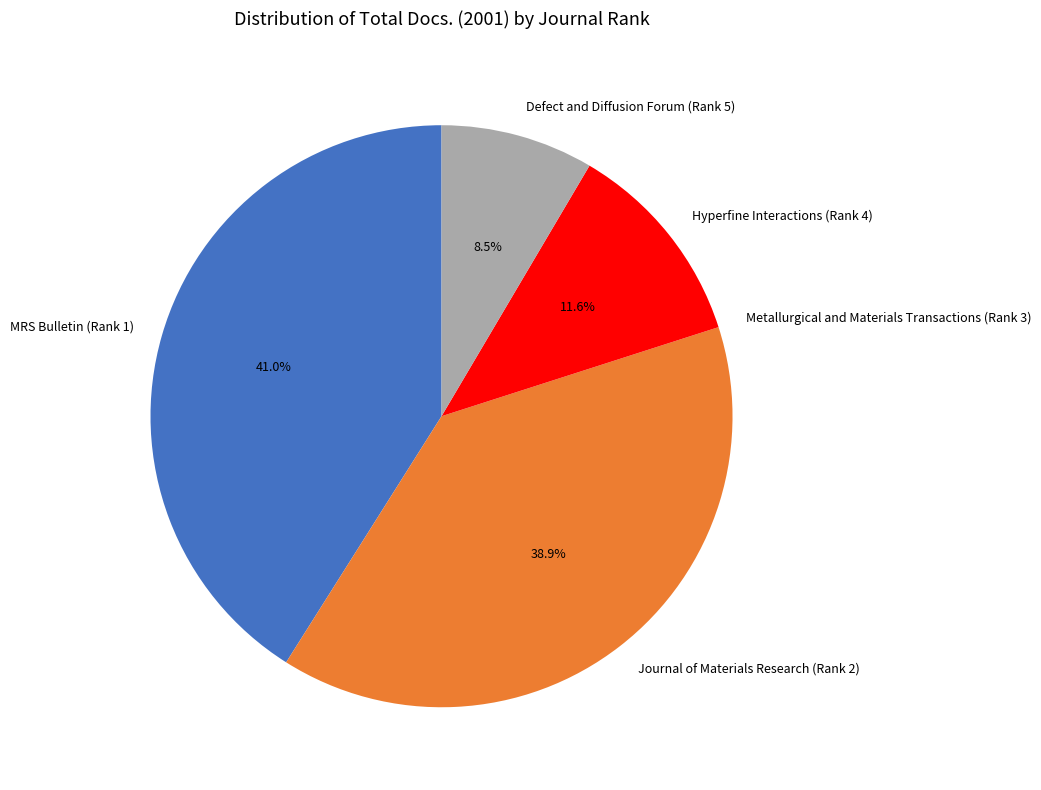

What portion of the pie excludes Hyperfine Interactions (Rank 4)?

88.4%